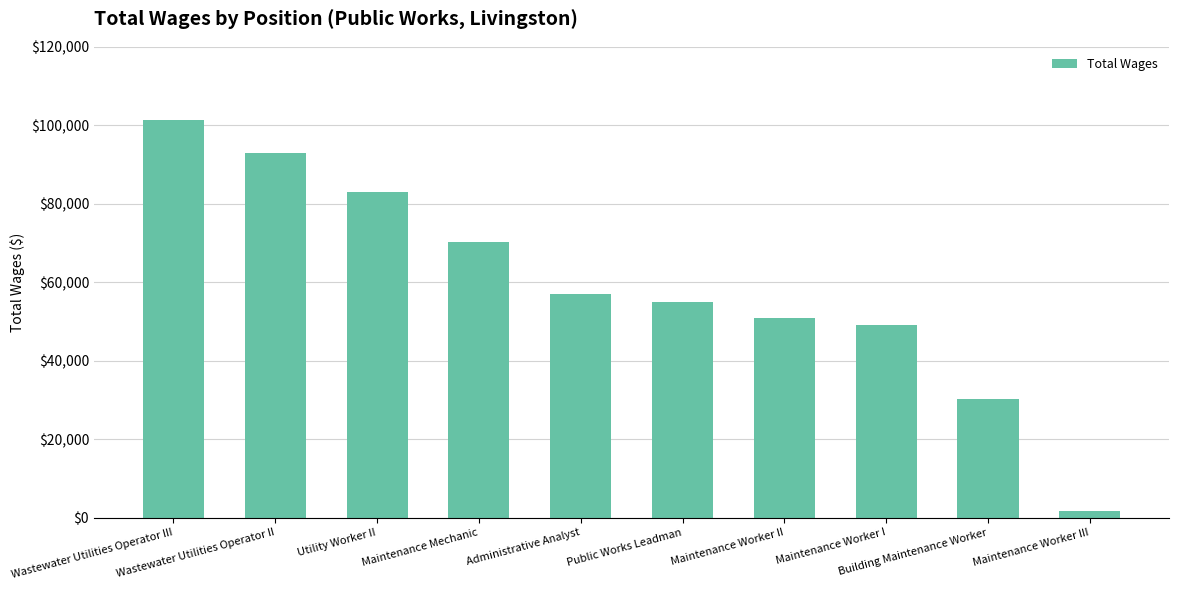

What is the greatest value displayed?

101404